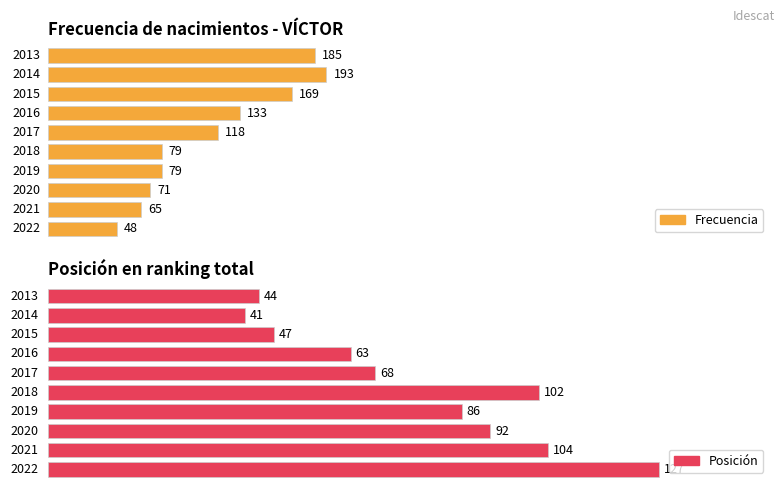

Is it true that Frecuencia equals 506 at 2009?

False